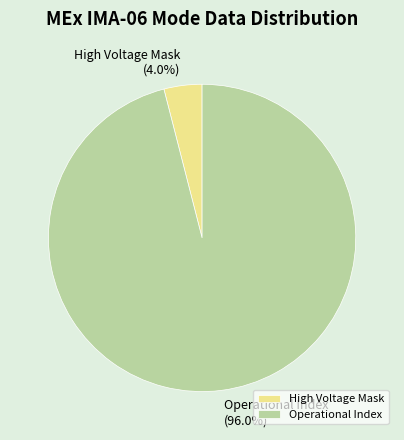

To the nearest percent, what portion does High Voltage Mask represent?

4%